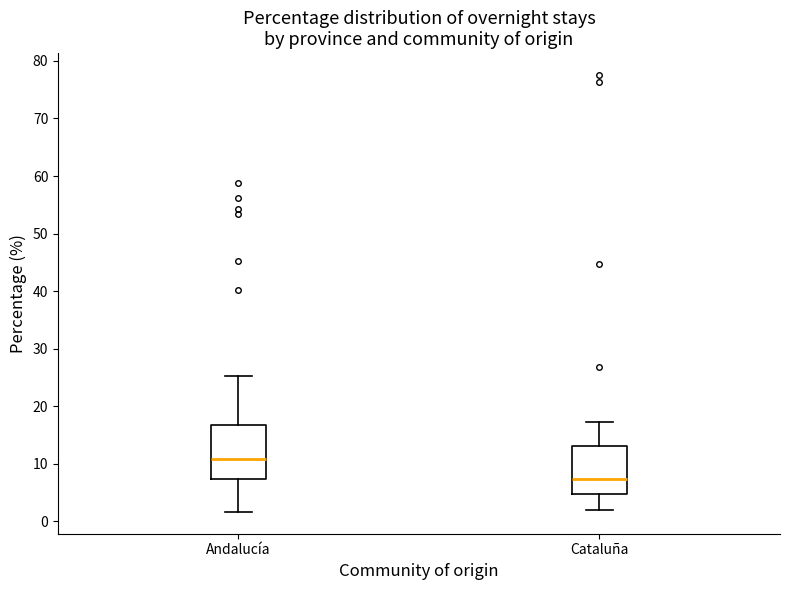

Reading left to right, read every box against the y-axis: the position of its median line, the range the box covers, and the ends of its whiskers. The values are not printed on the chart, so give them approximately, as read against the axis.

Andalucía: median 11, box 7 to 17, whiskers 2 to 25
Cataluña: median 7, box 5 to 13, whiskers 2 to 17